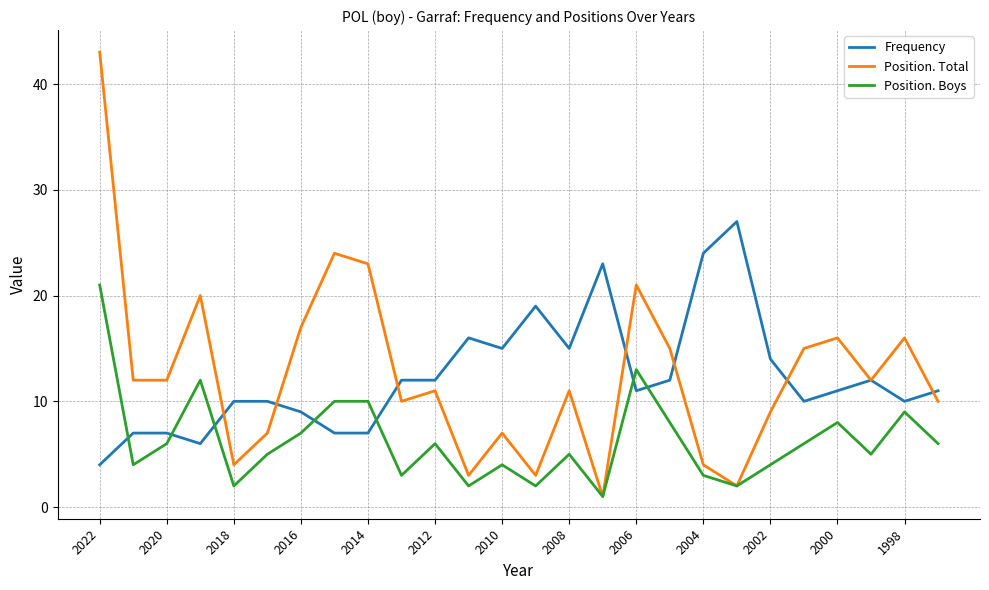

What is the minimum value shown in the chart?

1